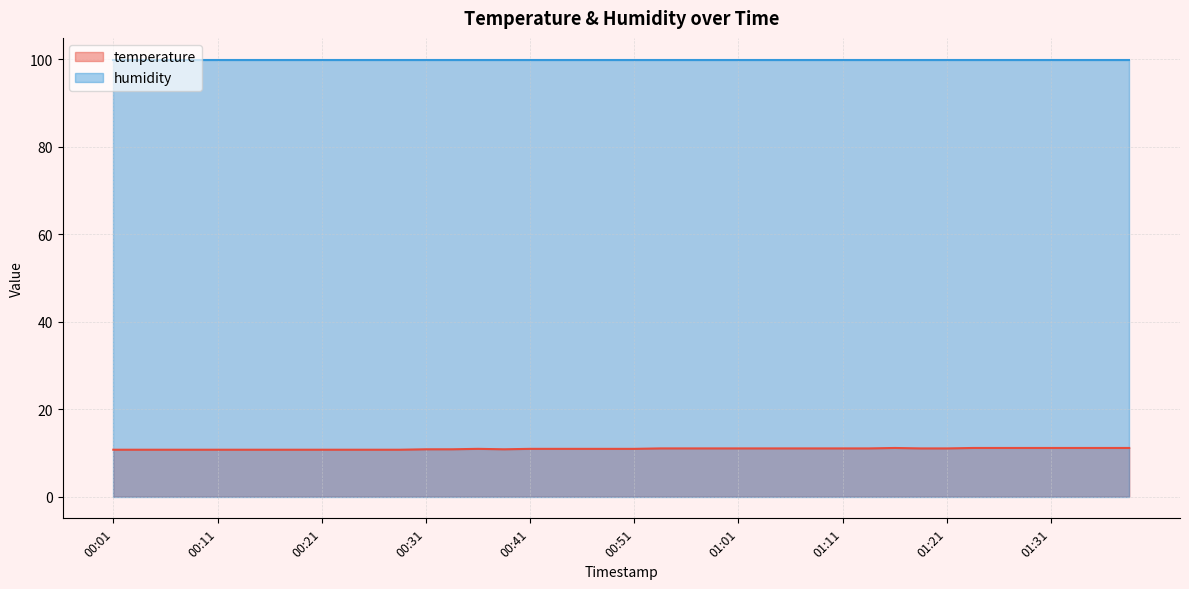

Rank the categories by value from highest to lowest.

01:16, 01:23, 01:26, 01:28, 01:31, 01:33, 01:36, 01:38, 00:54, 00:56, 00:58, 01:01, 01:03, 01:06, 01:08, 01:11, 01:13, 01:18, 01:21, 00:36, 00:41, 00:44, 00:46, 00:49, 00:51, 00:31, 00:34, 00:39, 00:01, 00:04, 00:06, 00:09, 00:11, 00:14, 00:16, 00:19, 00:21, 00:24, 00:26, 00:29